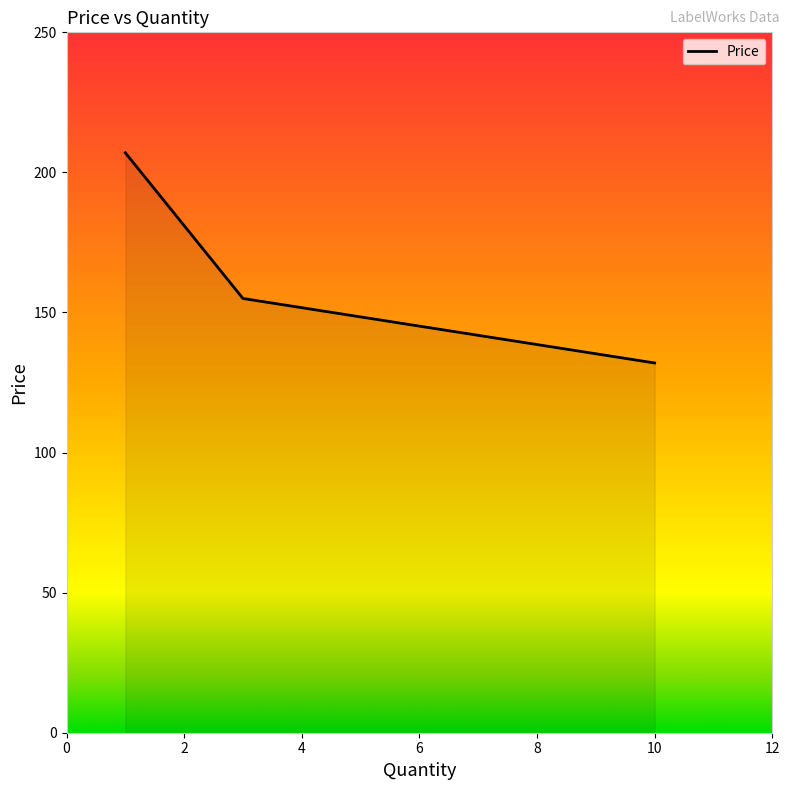

Reading left to right, extract all data points from this chart.

207.0	155.0	132.0